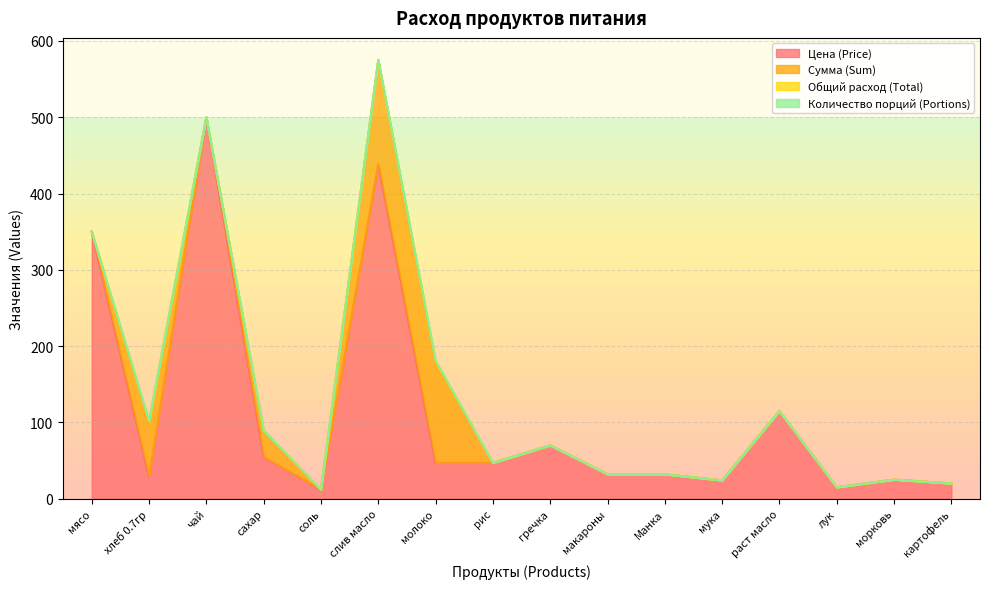

The value of Сумма (Sum) at мясо is 0.0. True or false?

True